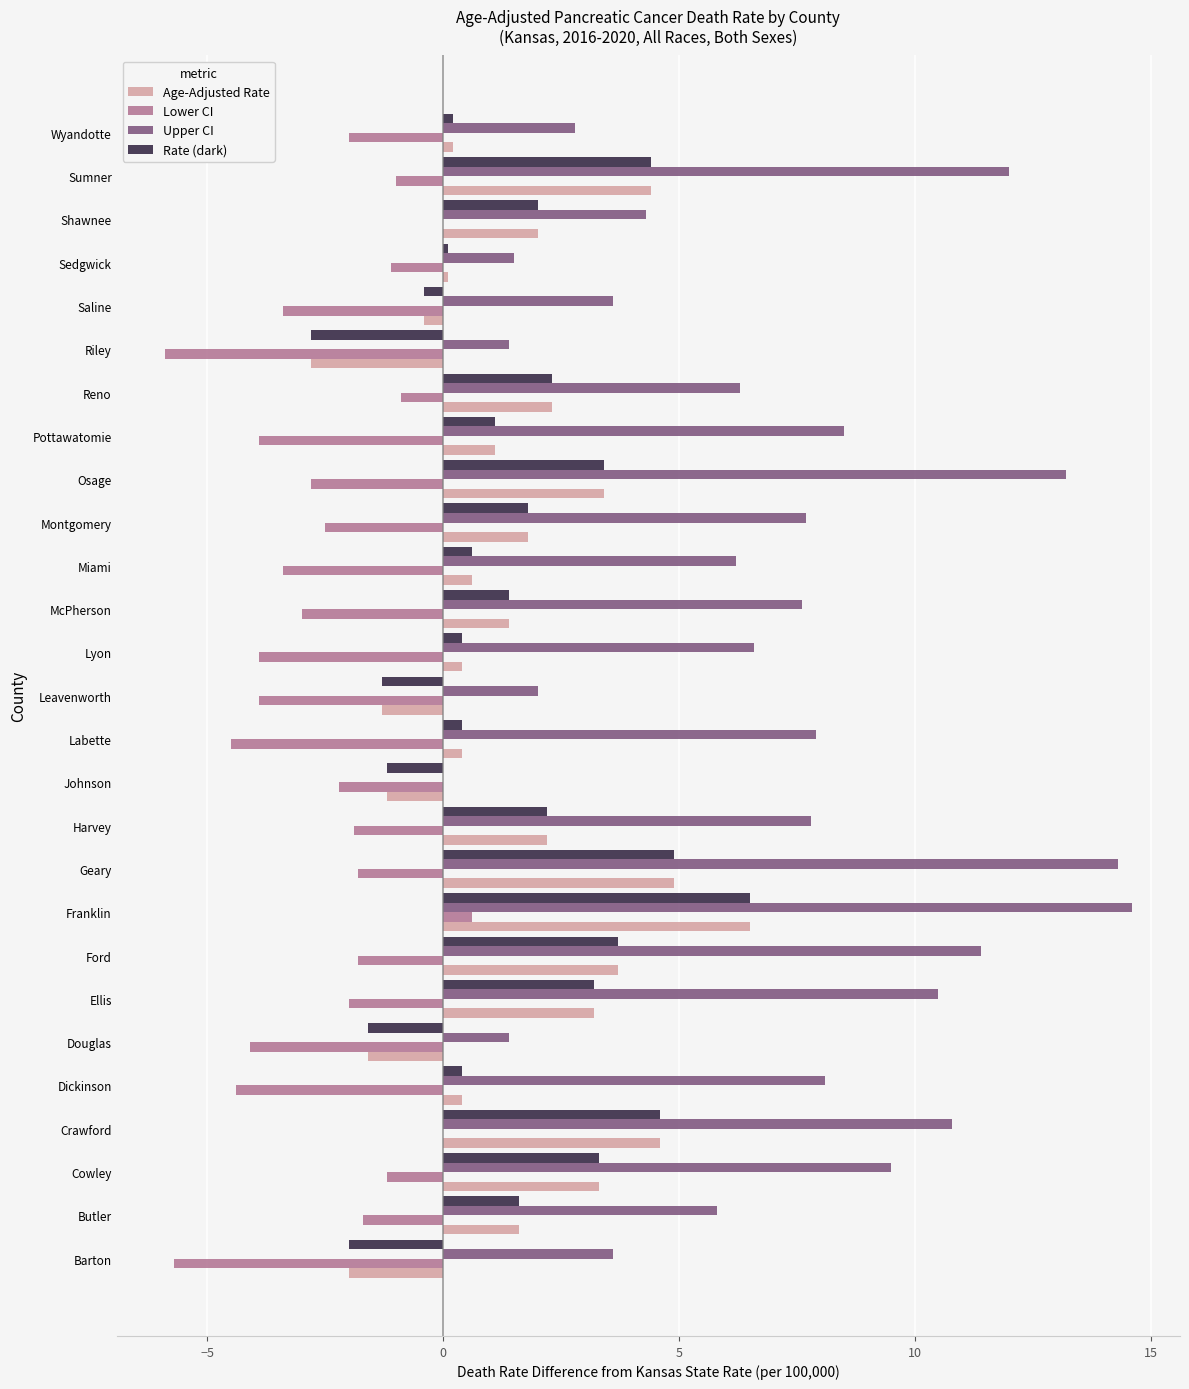

At which label does Lower CI reach its peak?

Franklin